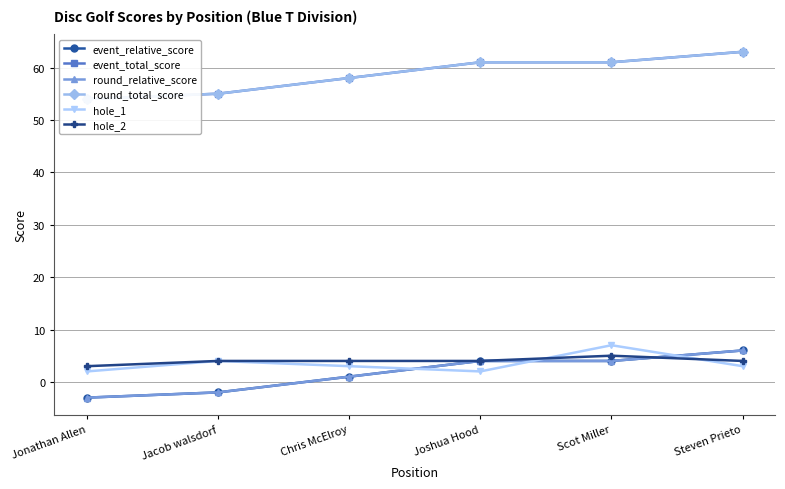

How many values in event_relative_score are above zero?

4